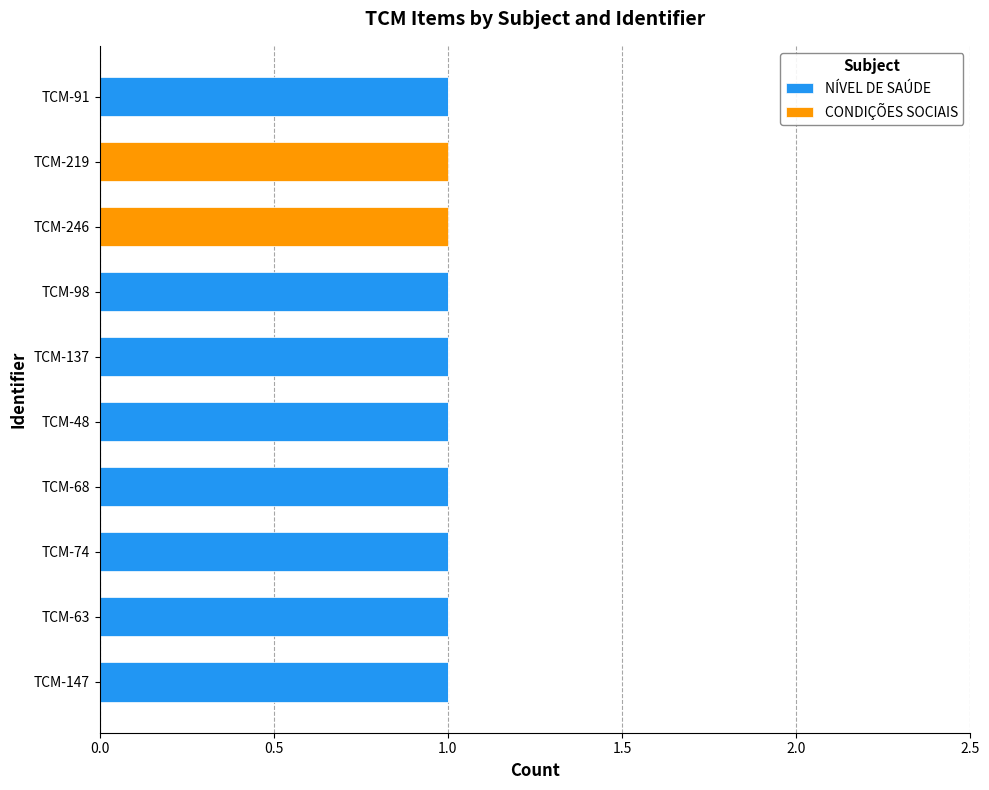

The value of NÍVEL DE SAÚDE at TCM-91 is 1. True or false?

True